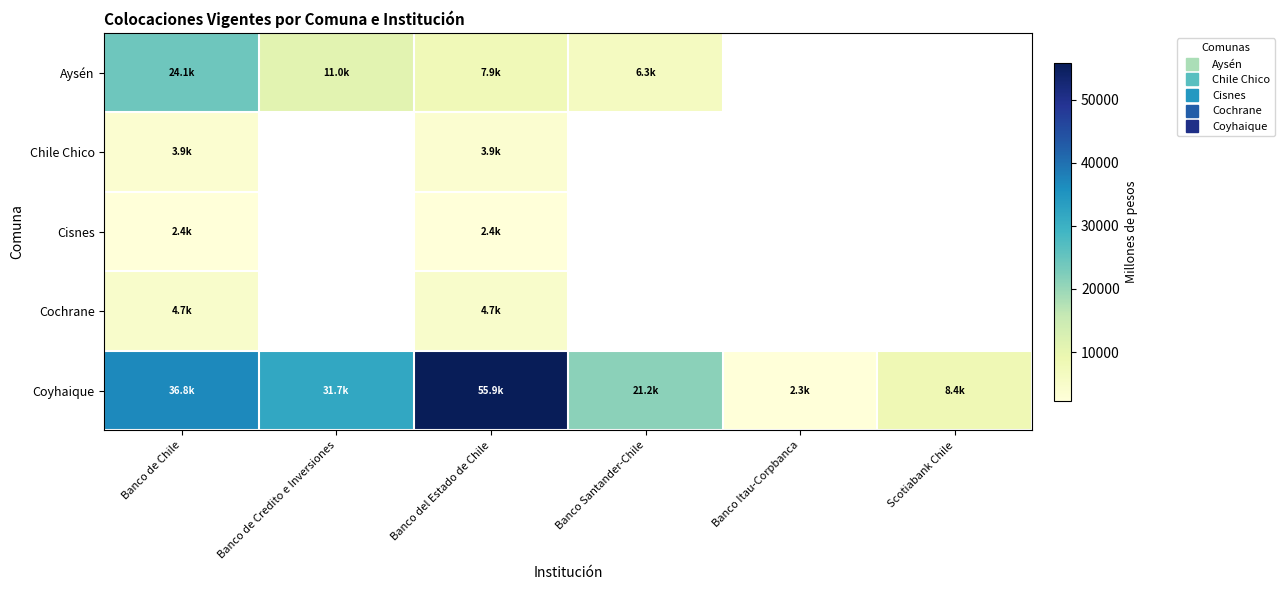

What is the minimum value shown in the chart?

2305.5